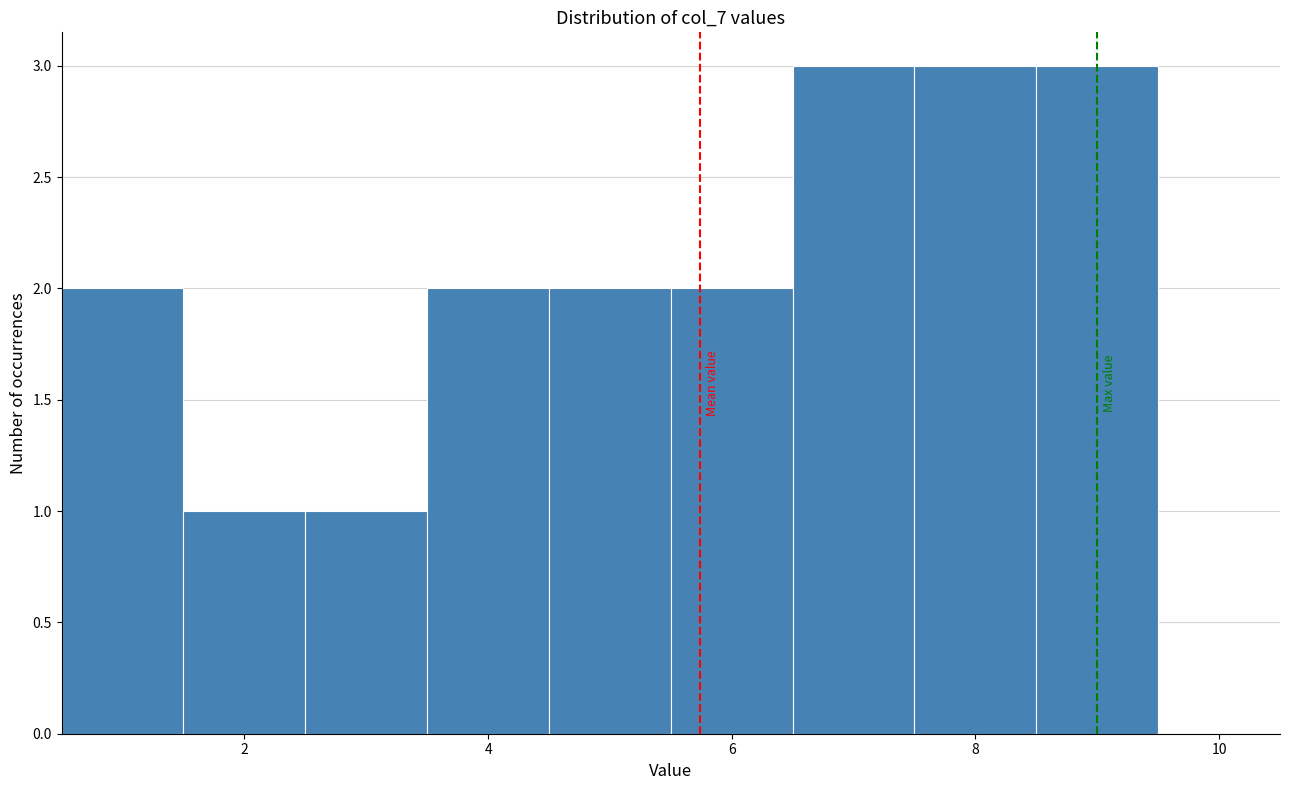

Reading left to right, transcribe this chart: for each bar, give the range it covers on the x-axis and its height. Neither the bar edges nor the heights are printed on the chart, so give them approximately, as read against the axes.

0.5 to 1.5: 2
1.5 to 2.5: 1
2.5 to 3.5: 1
3.5 to 4.5: 2
4.5 to 5.5: 2
5.5 to 6.5: 2
6.5 to 7.5: 3
7.5 to 8.5: 3
8.5 to 9.5: 3